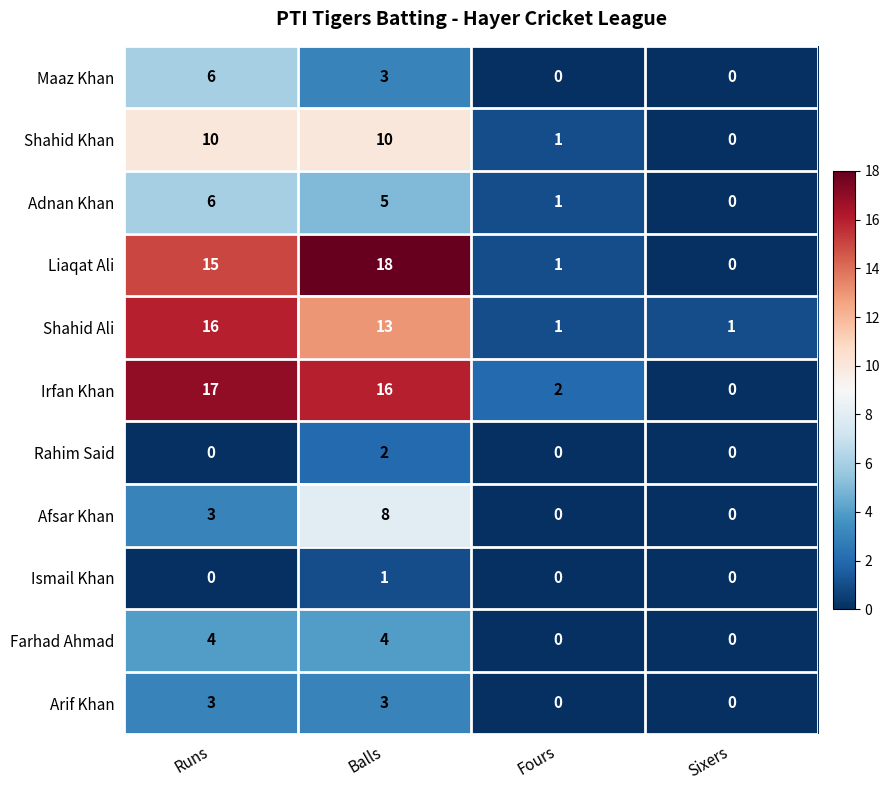

The value of Farhad Ahmad at Sixers is 2. True or false?

False